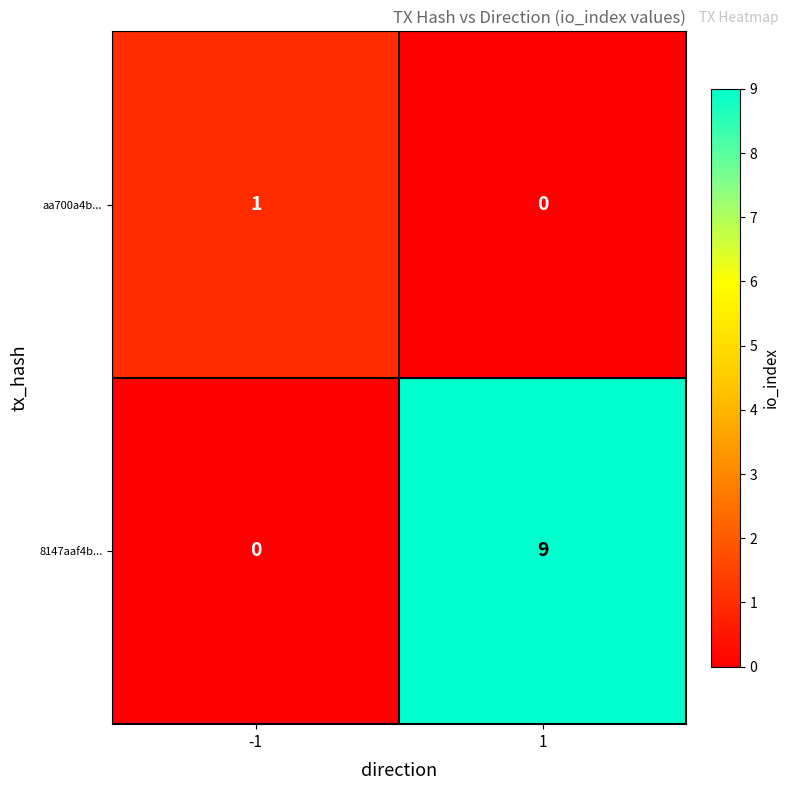

The value of 8147aaf4b... at -1 is 0. True or false?

True